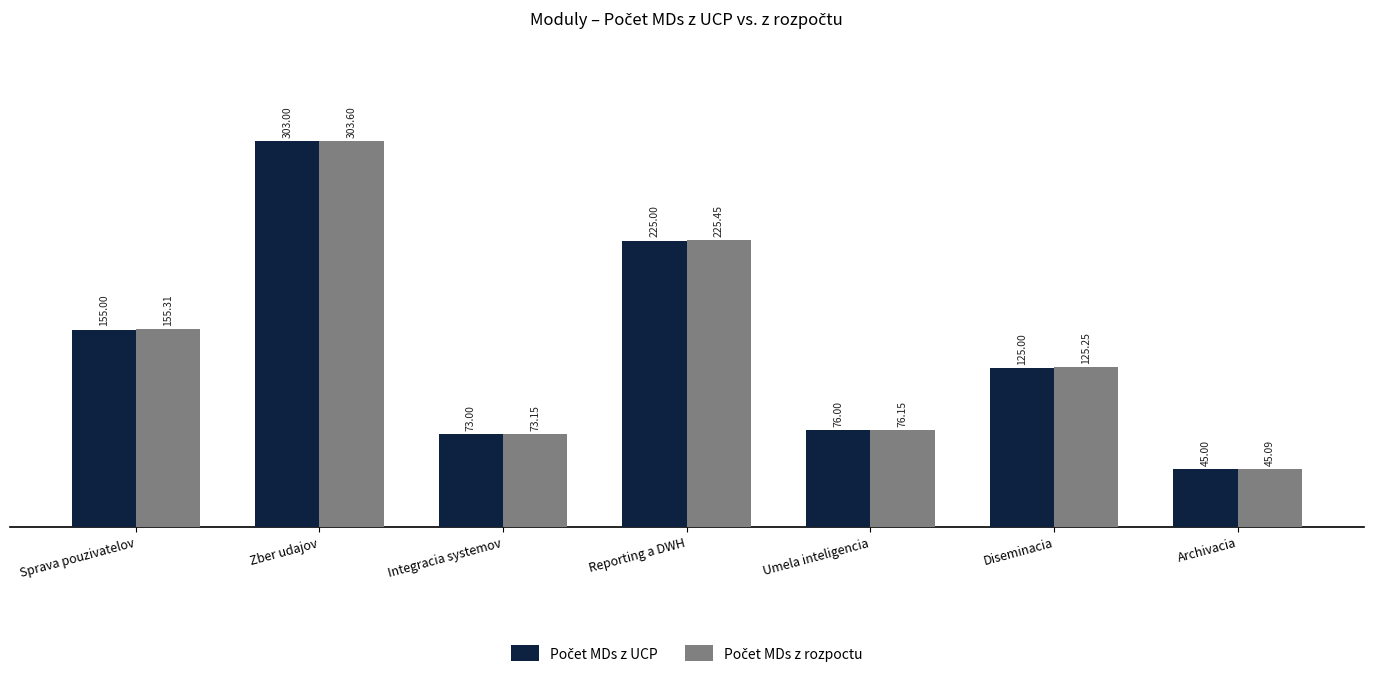

Which label corresponds to the largest value in the chart?

Zber udajov